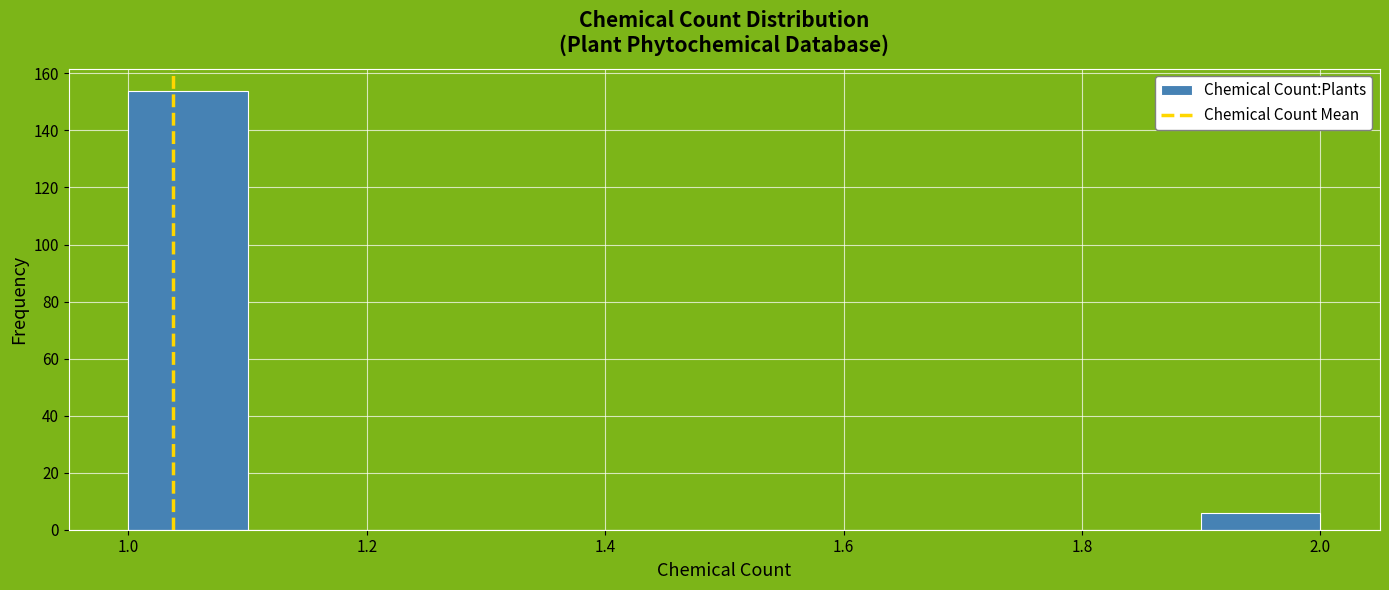

Over which range of the x-axis is the bar tallest?

1.0 to 1.1